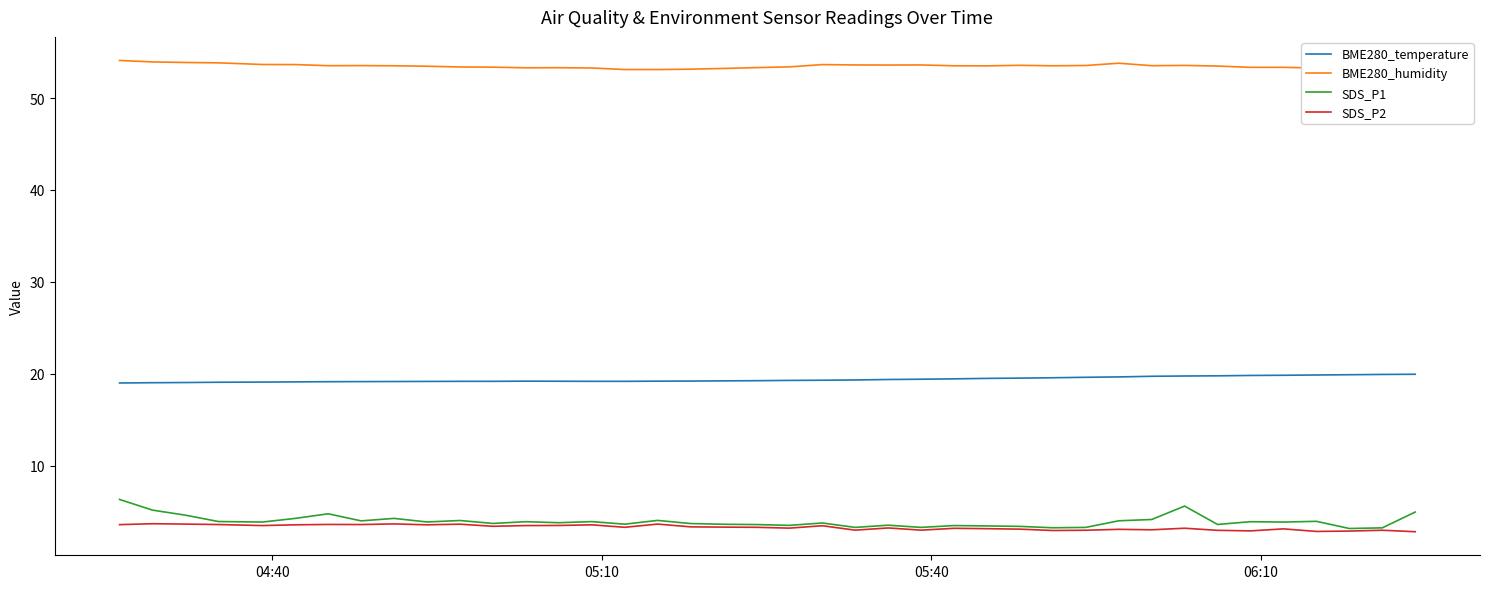

What is the highest value of the BME280_temperature series?

19.9